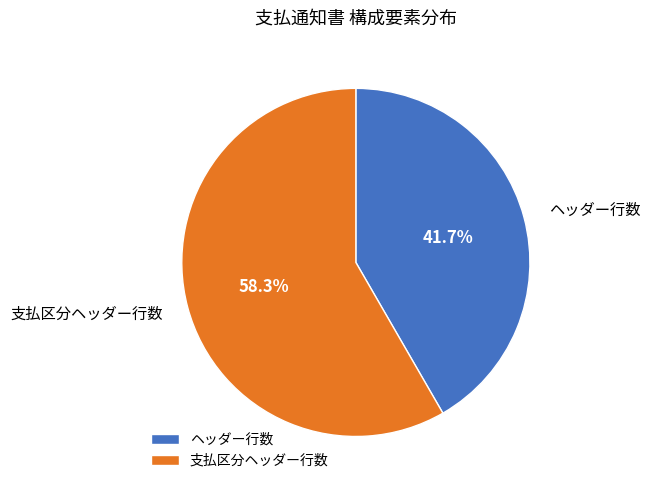

Which category accounts for the majority?

支払区分ヘッダー行数